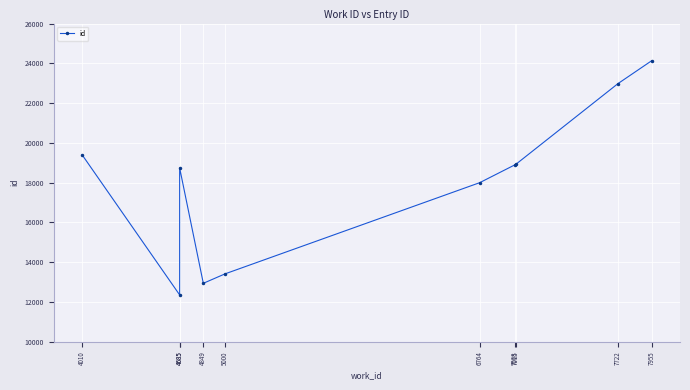

True or false: the data shows 4107 at 4010.

False